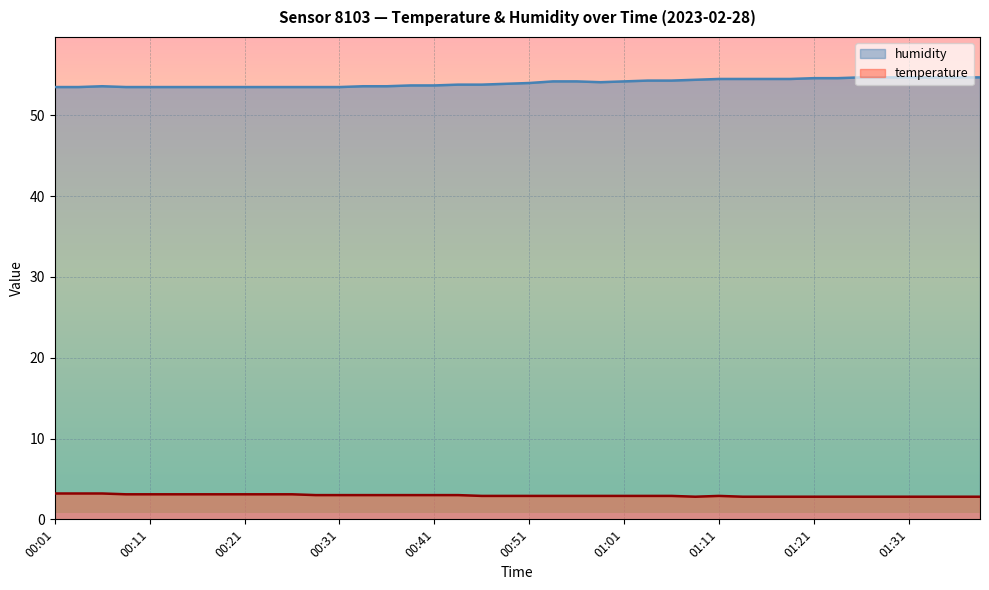

What is the smallest value displayed?

2.8